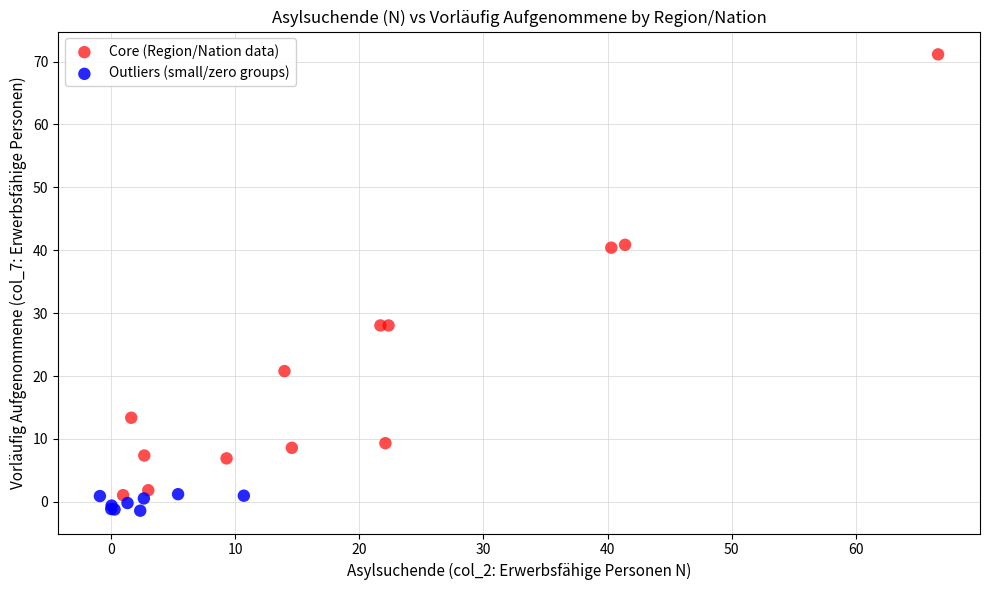

Which series reaches the maximum Y coordinate?

Core (Region/Nation data)